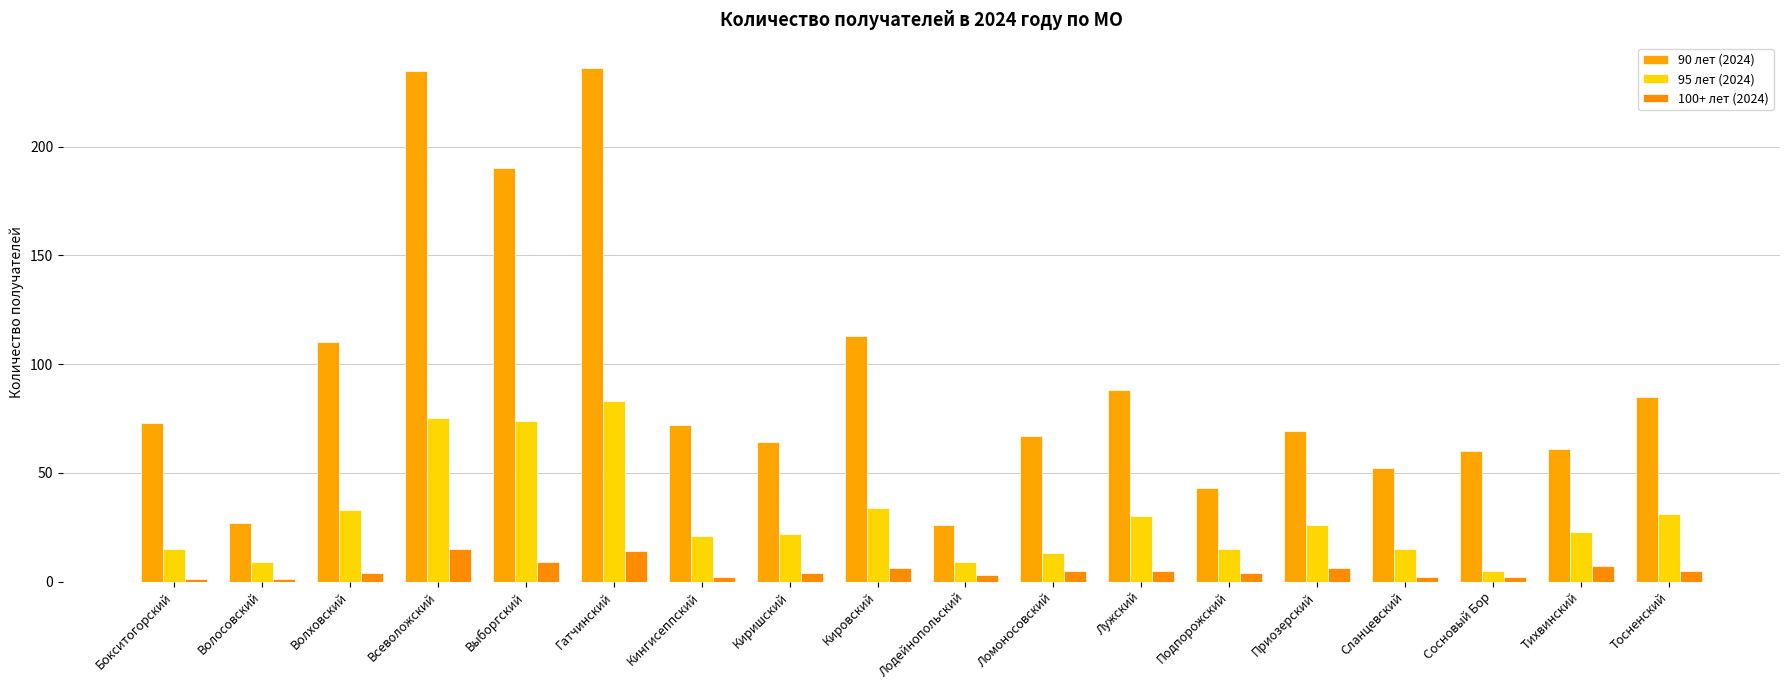

At Сланцевский, list the series in order from largest to smallest.

90 лет (2024), 95 лет (2024), 100+ лет (2024)